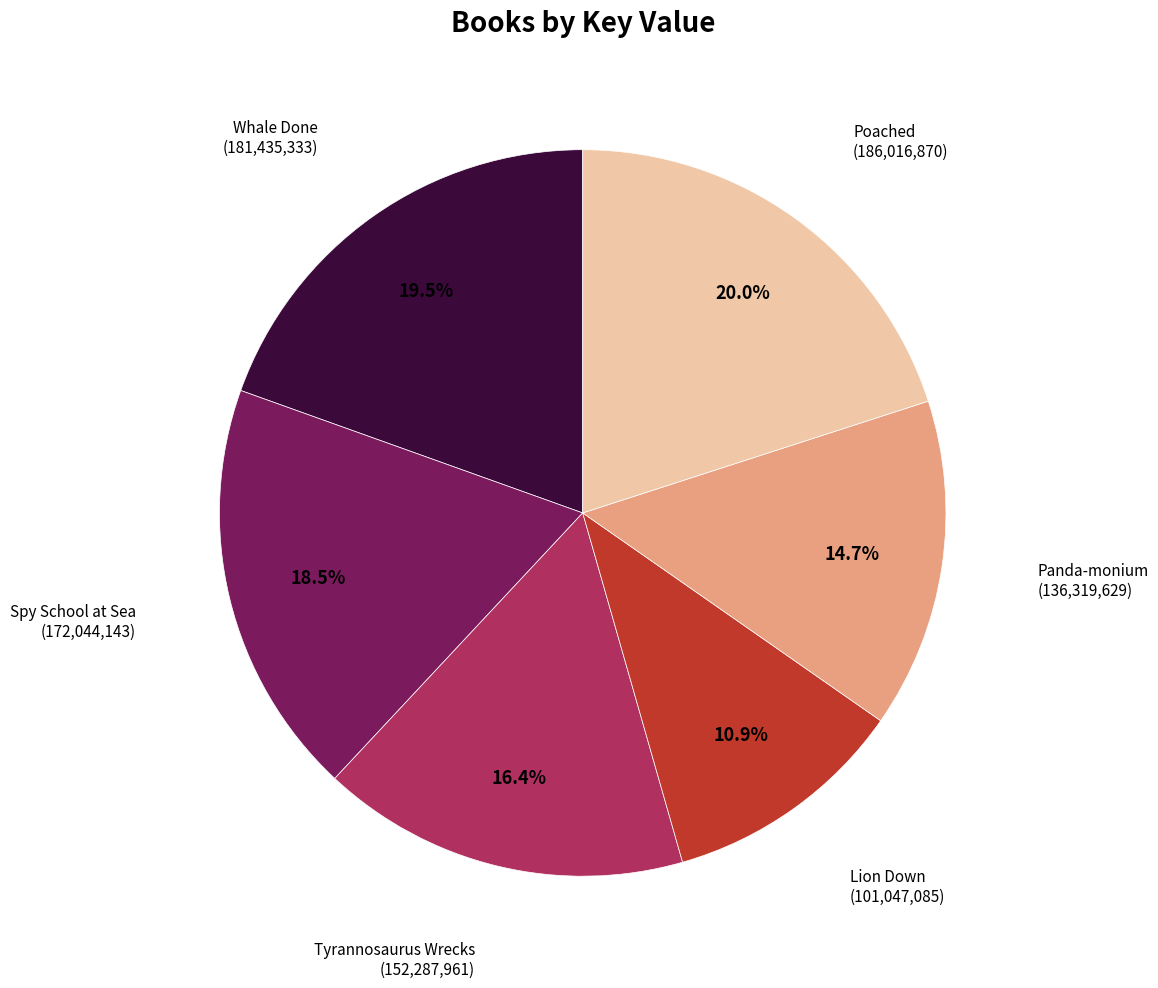

What portion of the pie excludes Whale Done?

80.5%